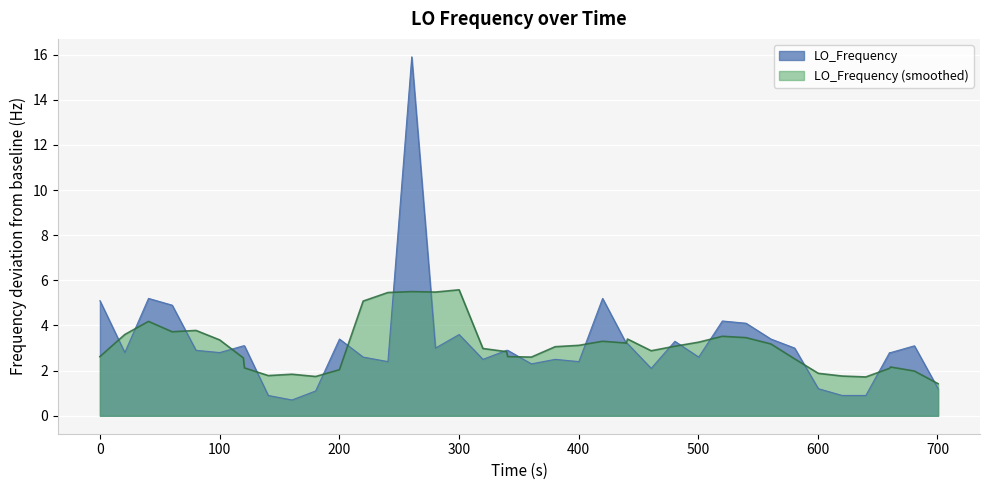

True or false: the data has more than 1 interior local peaks.

True